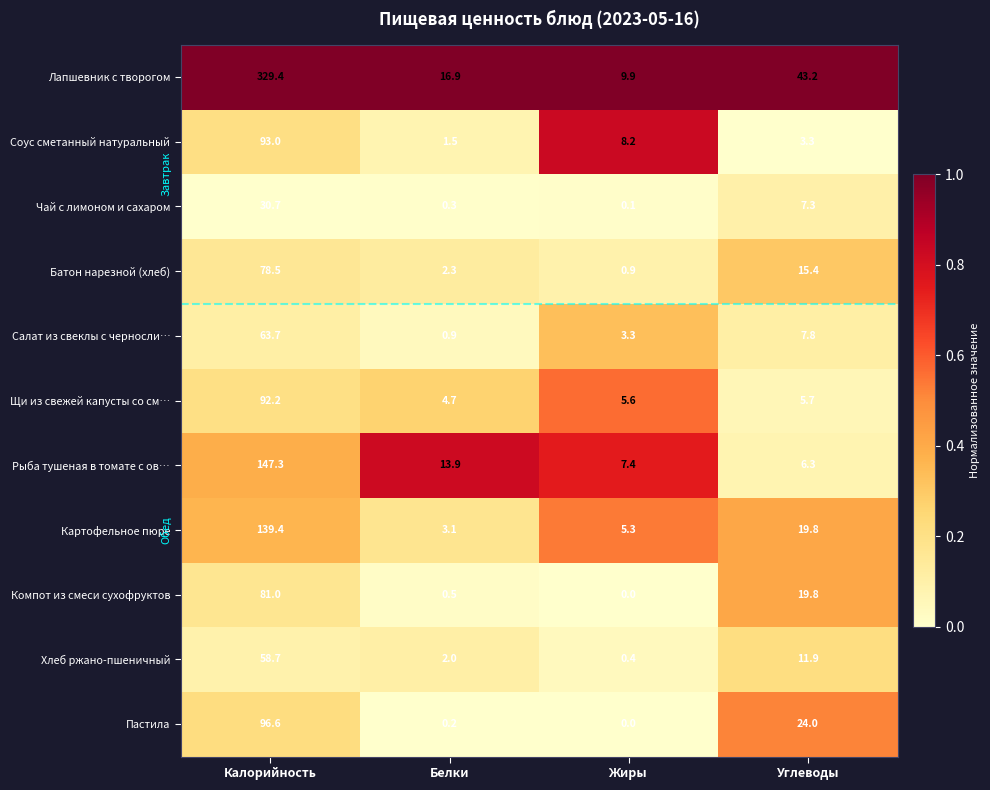

The Батон нарезной (хлеб) series shows 42.2 at Калорийность. True or false?

False